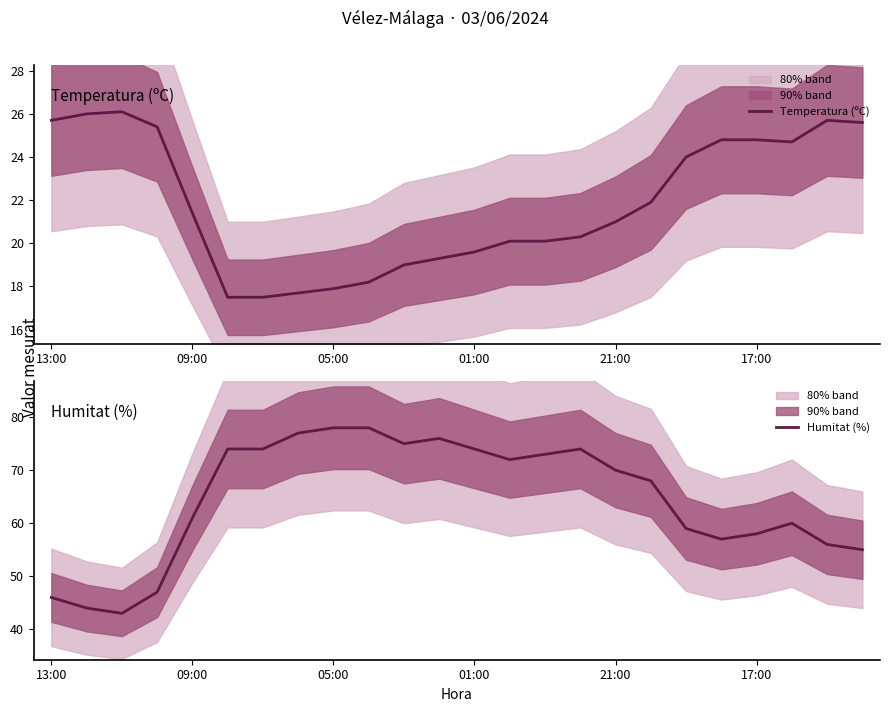

How many series are shown in this chart?

2